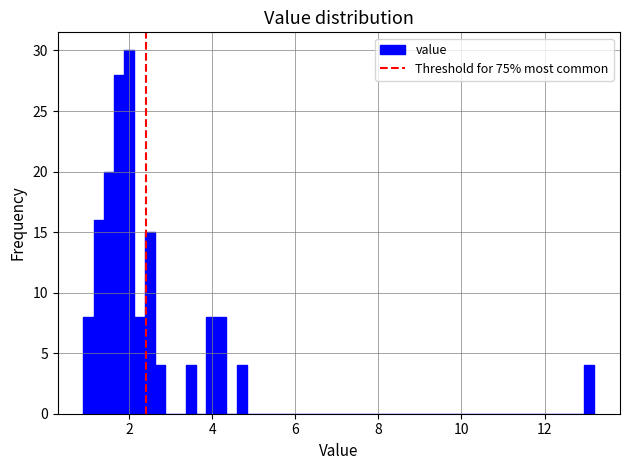

Around what value on the x-axis is the tallest bar? Give the approximate position of its centre, as read against the axis.

2.0